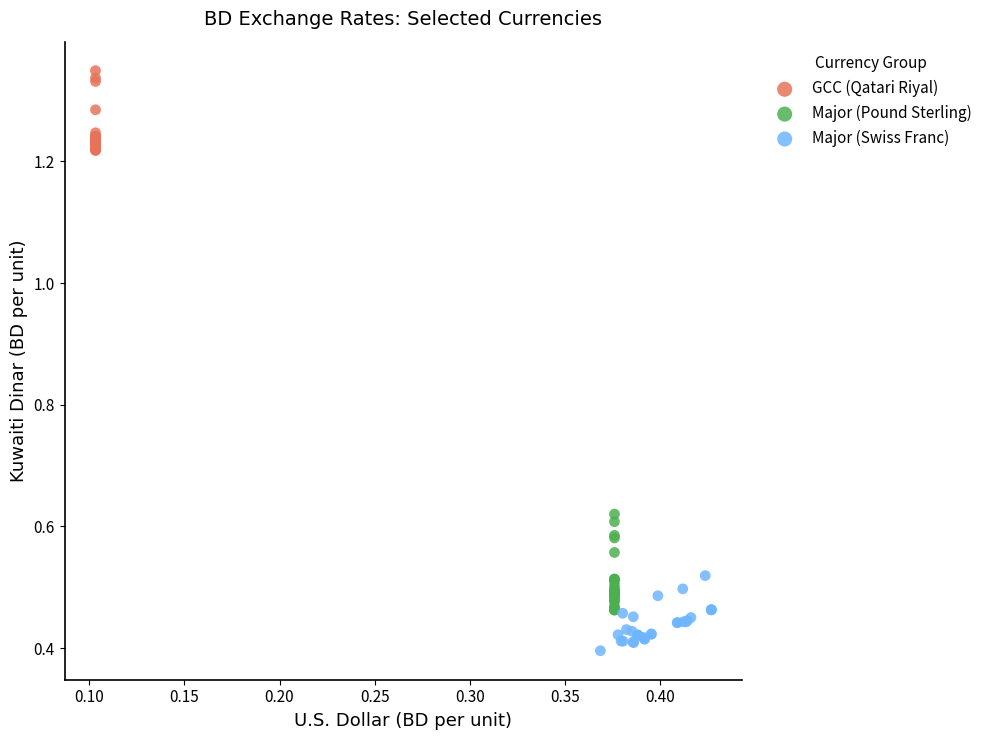

Which series has the widest spread of Y values?

Major (Pound Sterling)